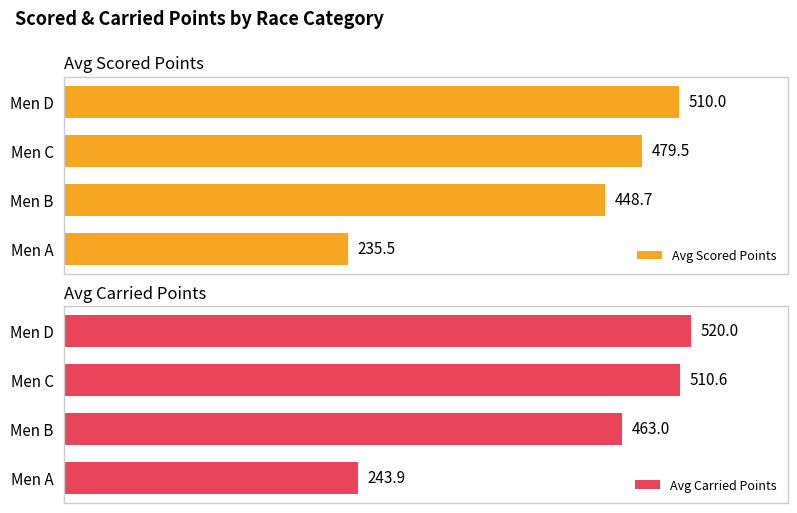

At which label does Avg Scored Points reach its peak?

Men D